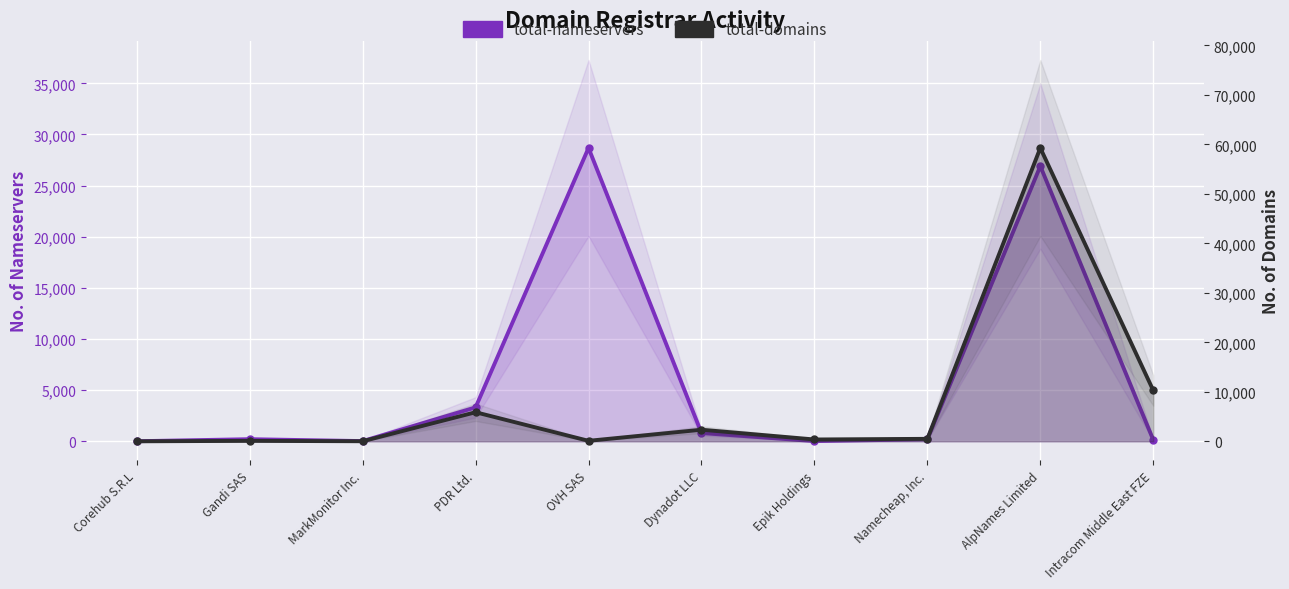

At which label is total-domains closest to 29632?

Intracom Middle East FZE